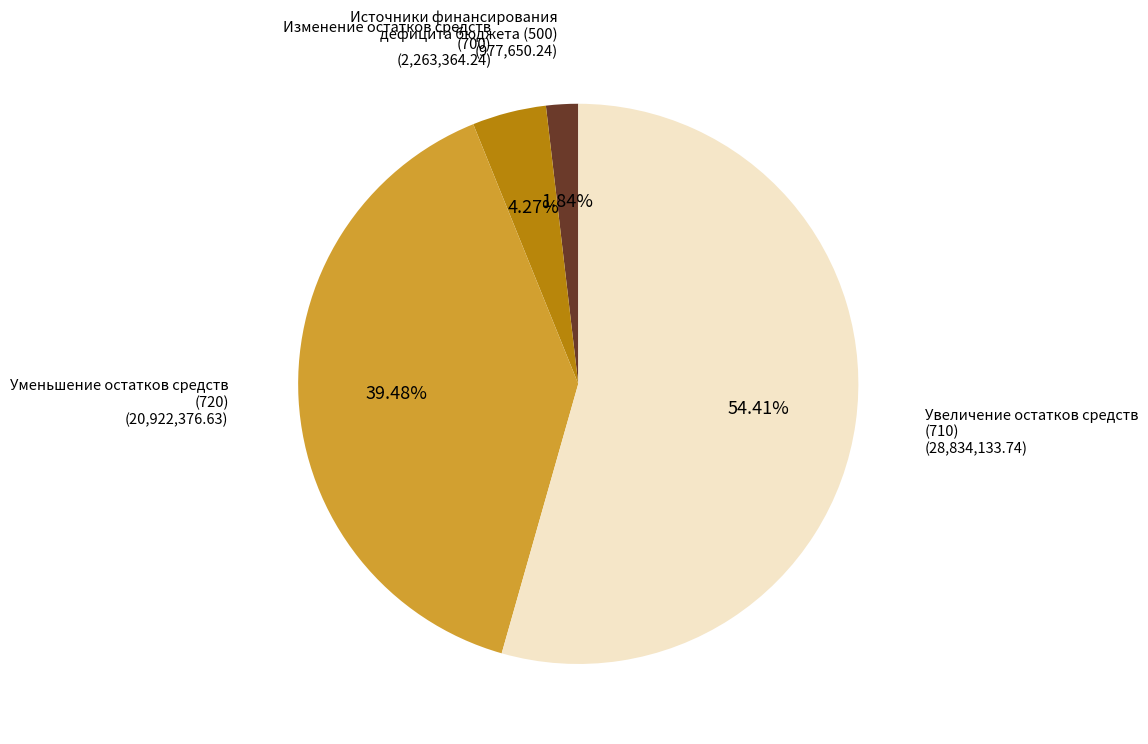

Is Источники финансирования дефицита бюджета (500) the majority of the pie?

No